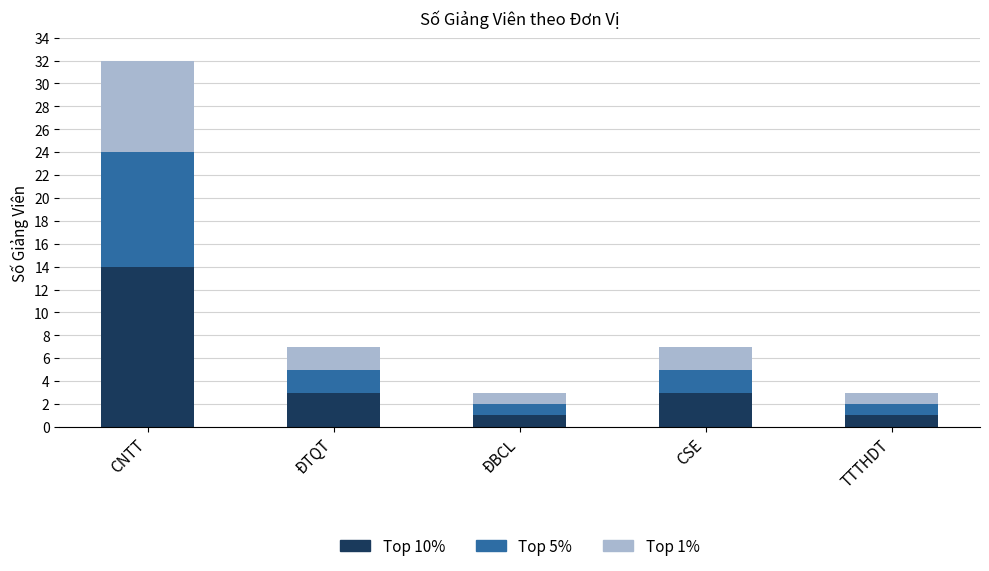

How many series are shown in this chart?

3